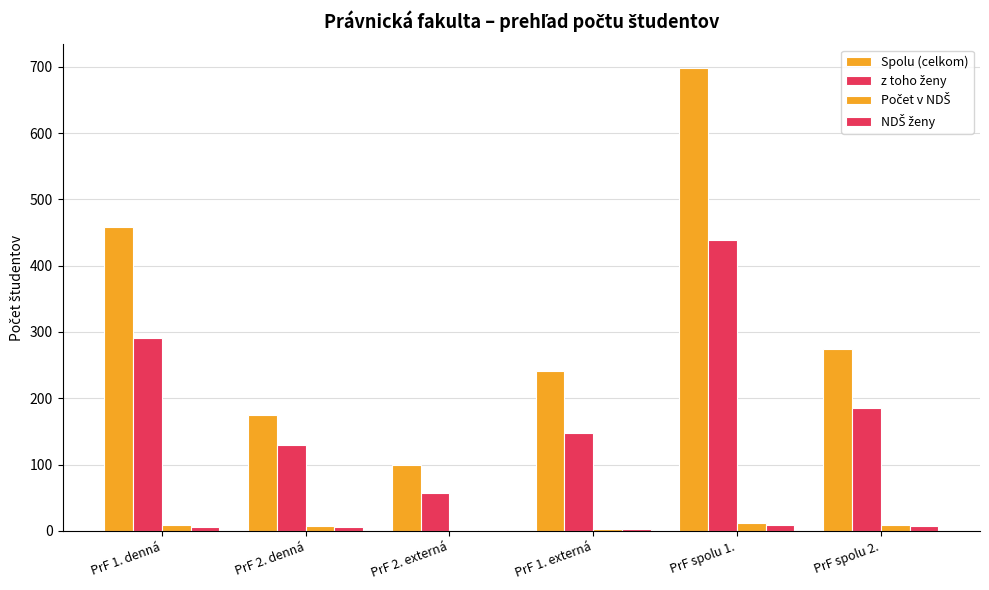

What is the value of the NDŠ ženy bar at the 5th from the left?

8